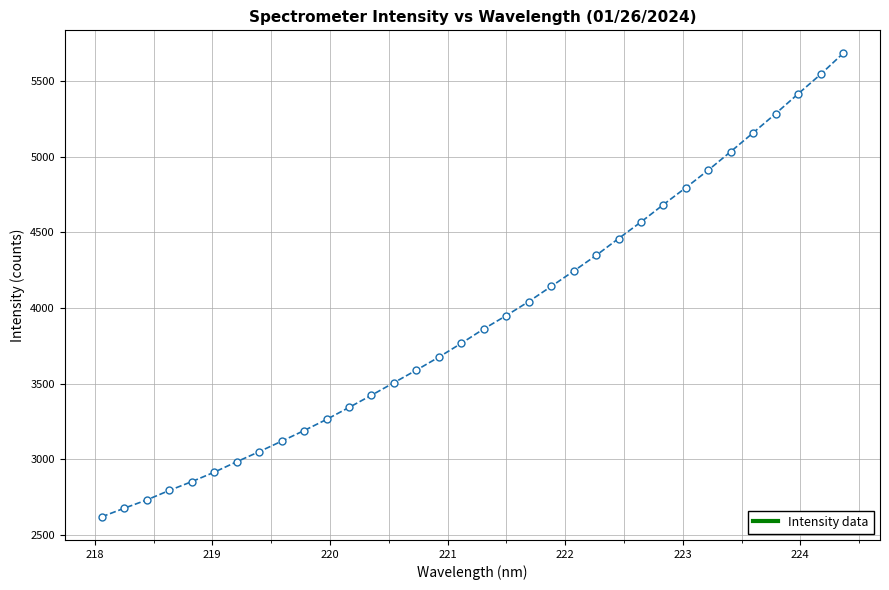

Is this an area chart (filled region under the line)?

No